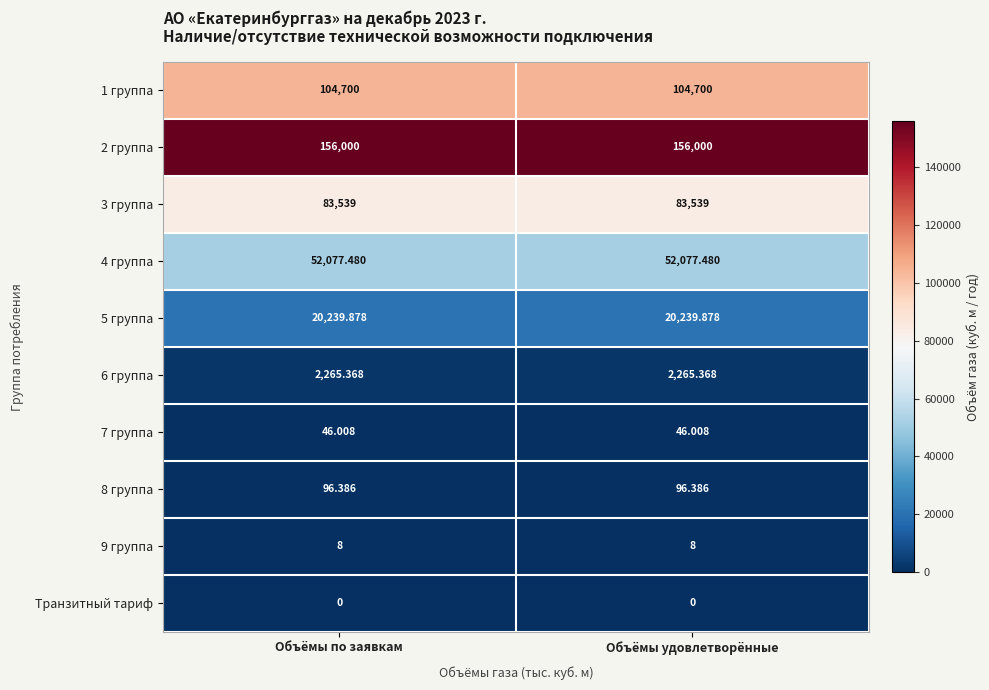

Is the value of 3 группа at Объёмы по заявкам greater than the value of 6 группа at Объёмы удовлетворённые?

Yes